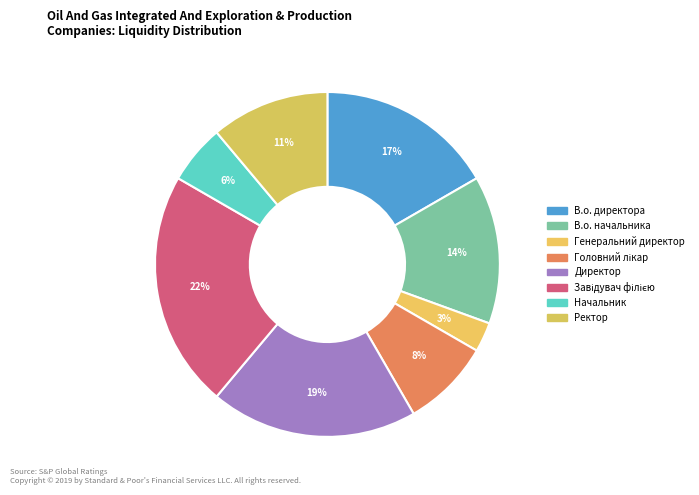

How many segments does this pie chart have?

8